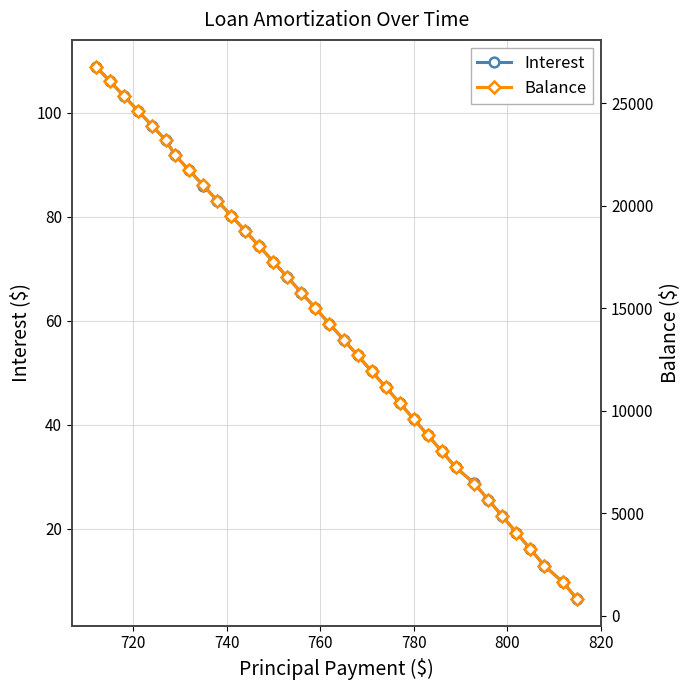

At how many categories does at least one series exceed 6553?

27